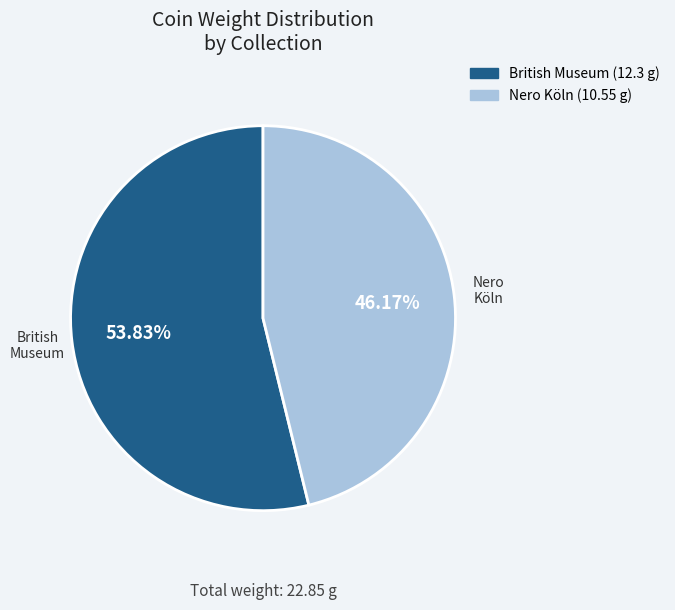

Is there any slice that represents more than half of the pie?

Yes